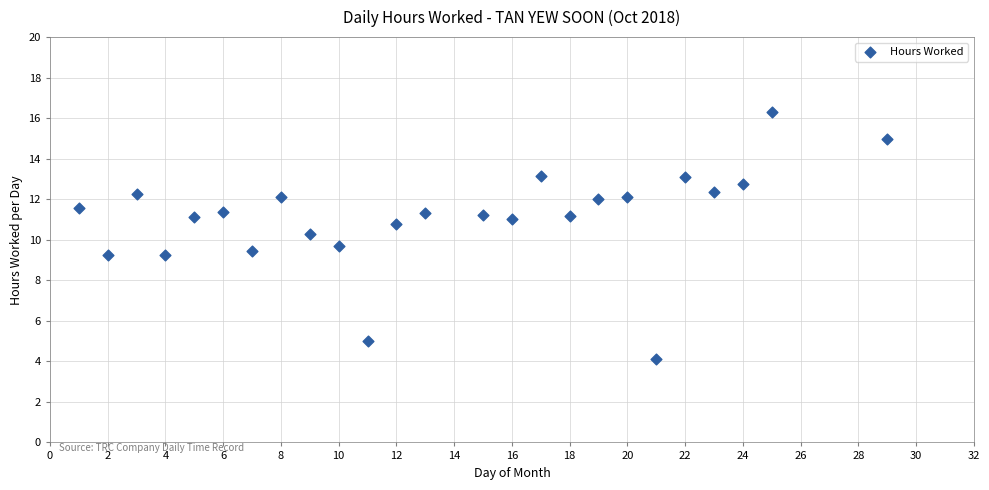

What is the range of Y values (max minus min)?

12.2